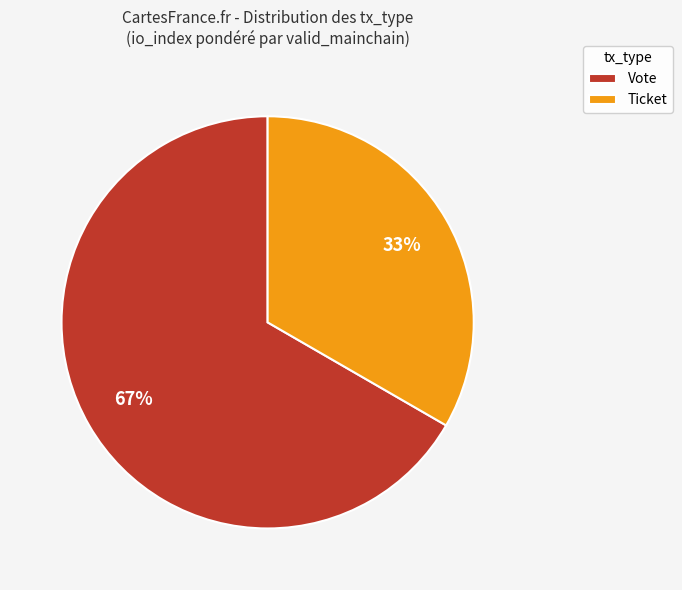

What is the ratio of the value at Vote to the value at Ticket?

2.0